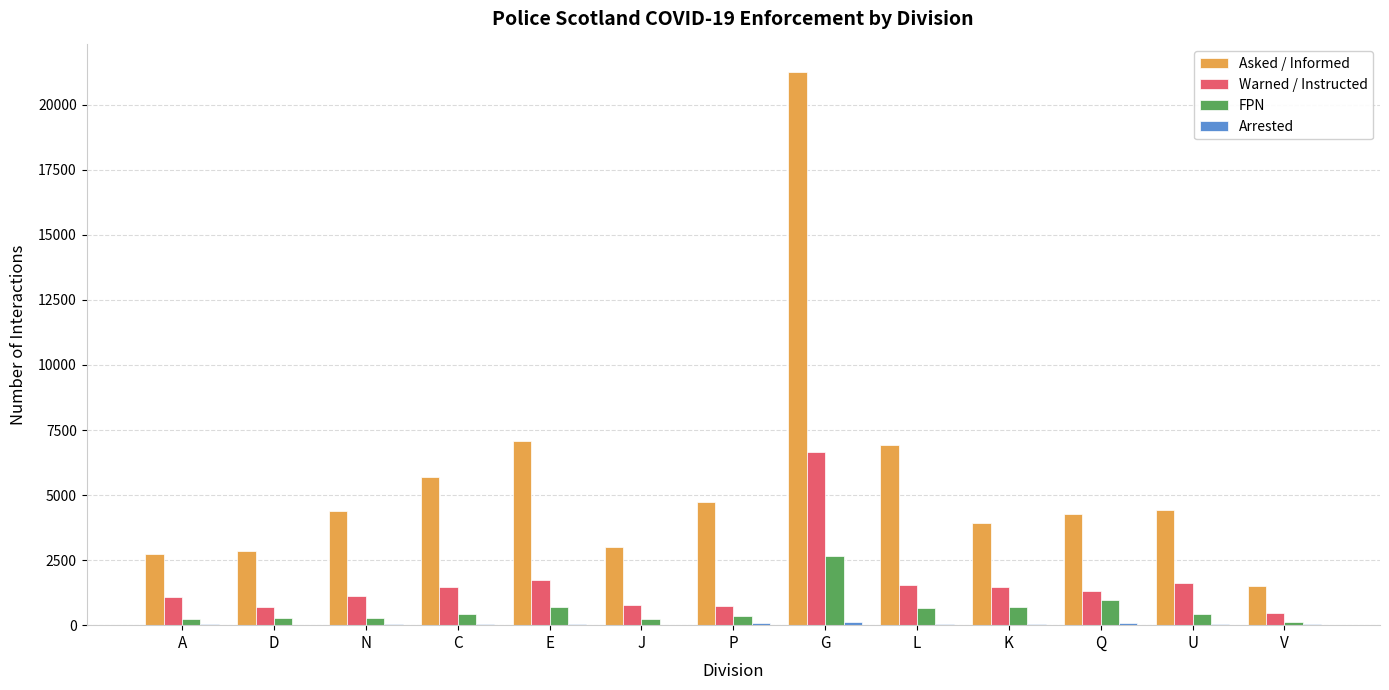

What is the maximum value shown in the chart?

21257